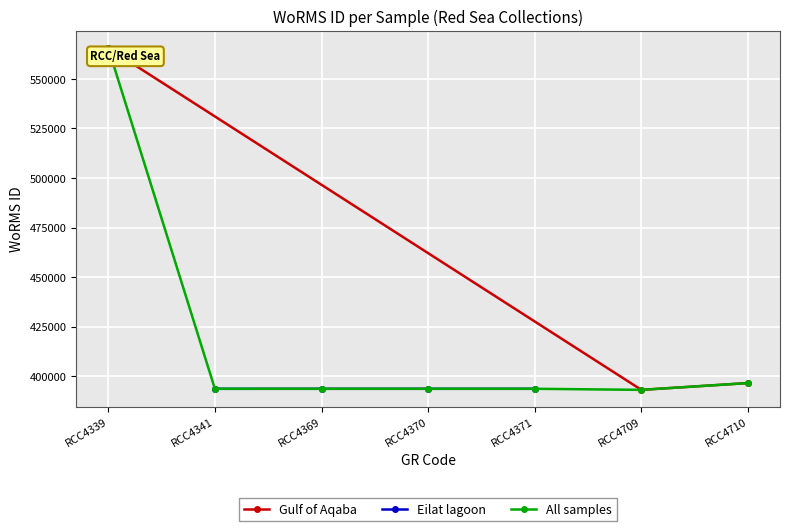

What is the value of the All samples point at the 4th from the left?

393622